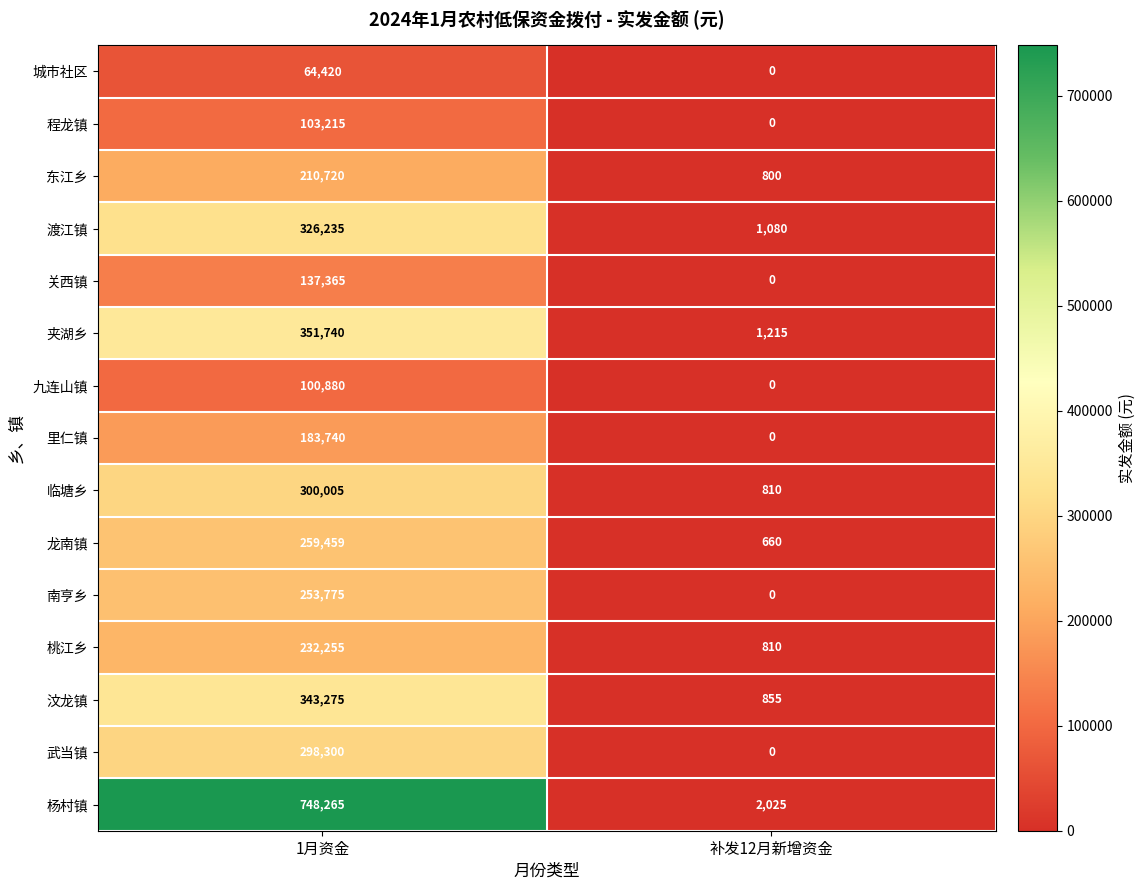

What is the average value of the 临塘乡 series?

150408